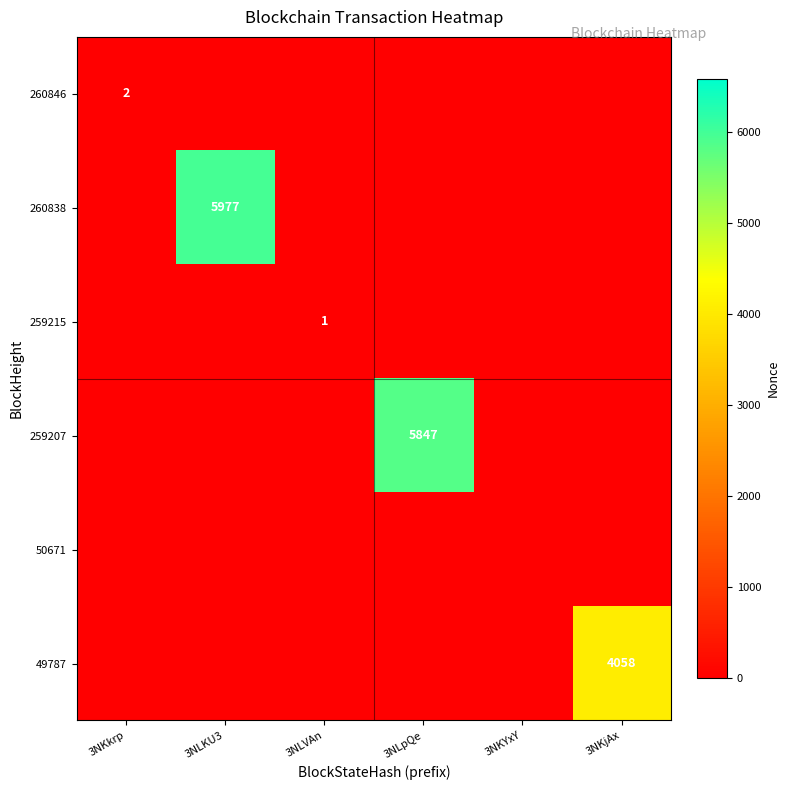

Rank the series by their maximum value, from highest to lowest.

260838, 259207, 49787, 260846, 259215, 50671